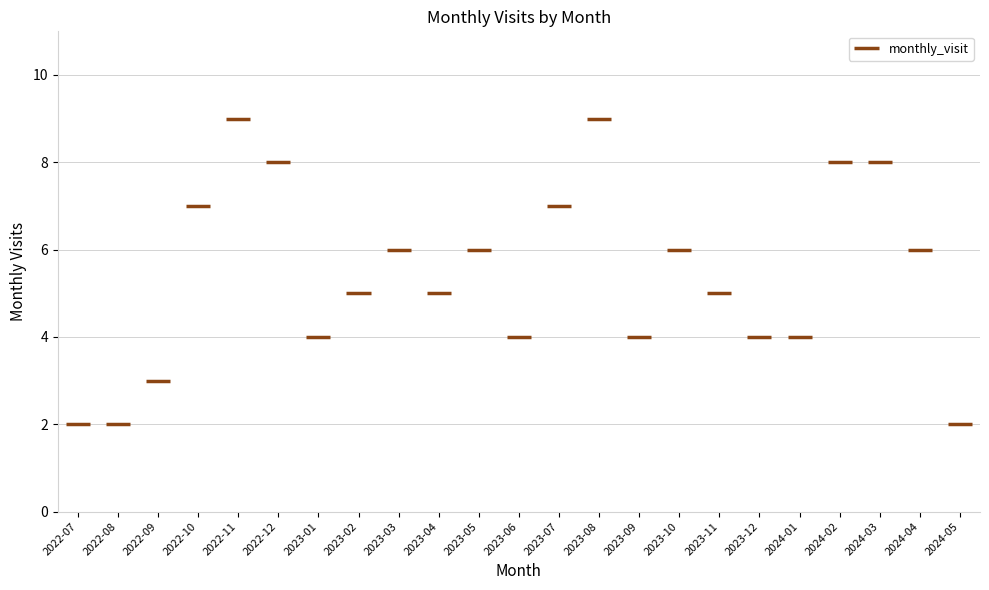

At which category does the chart reach its minimum across all series?

2022-07